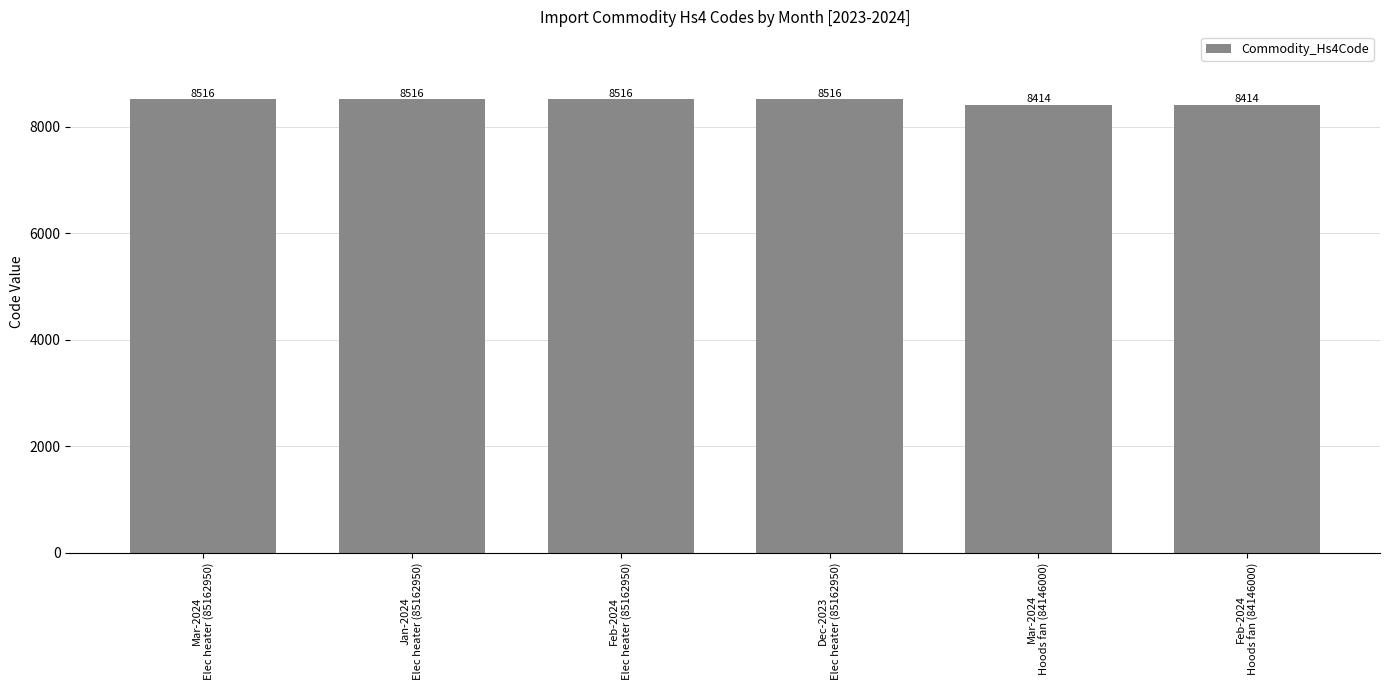

How many values are between 8414 and 8516?

6